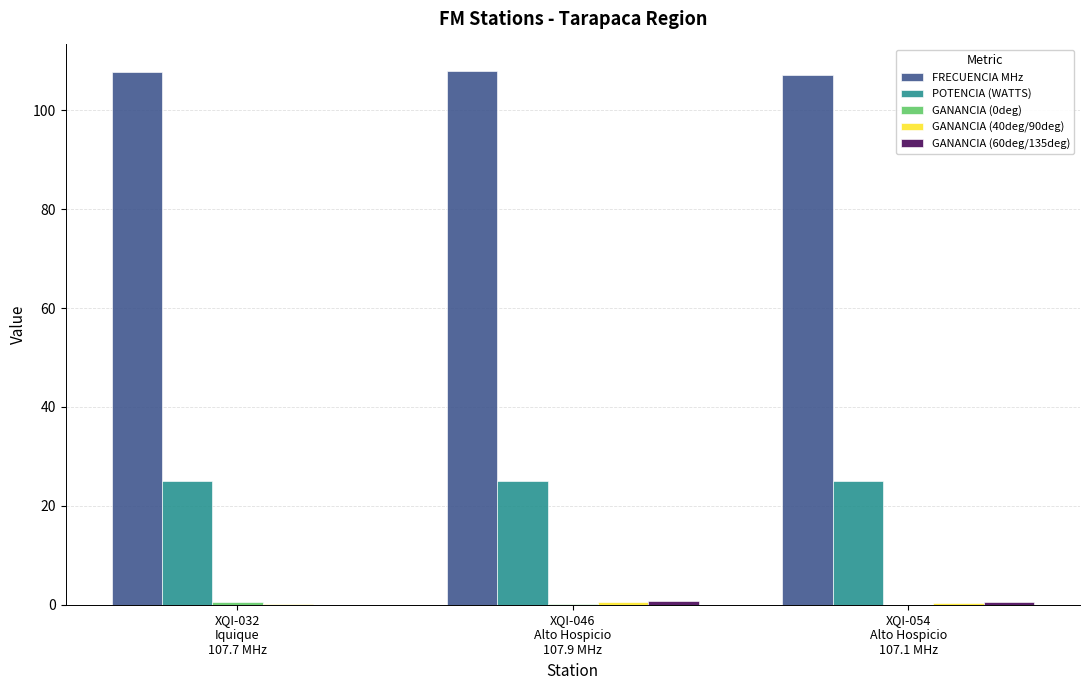

What is the maximum value shown in the chart?

107.9